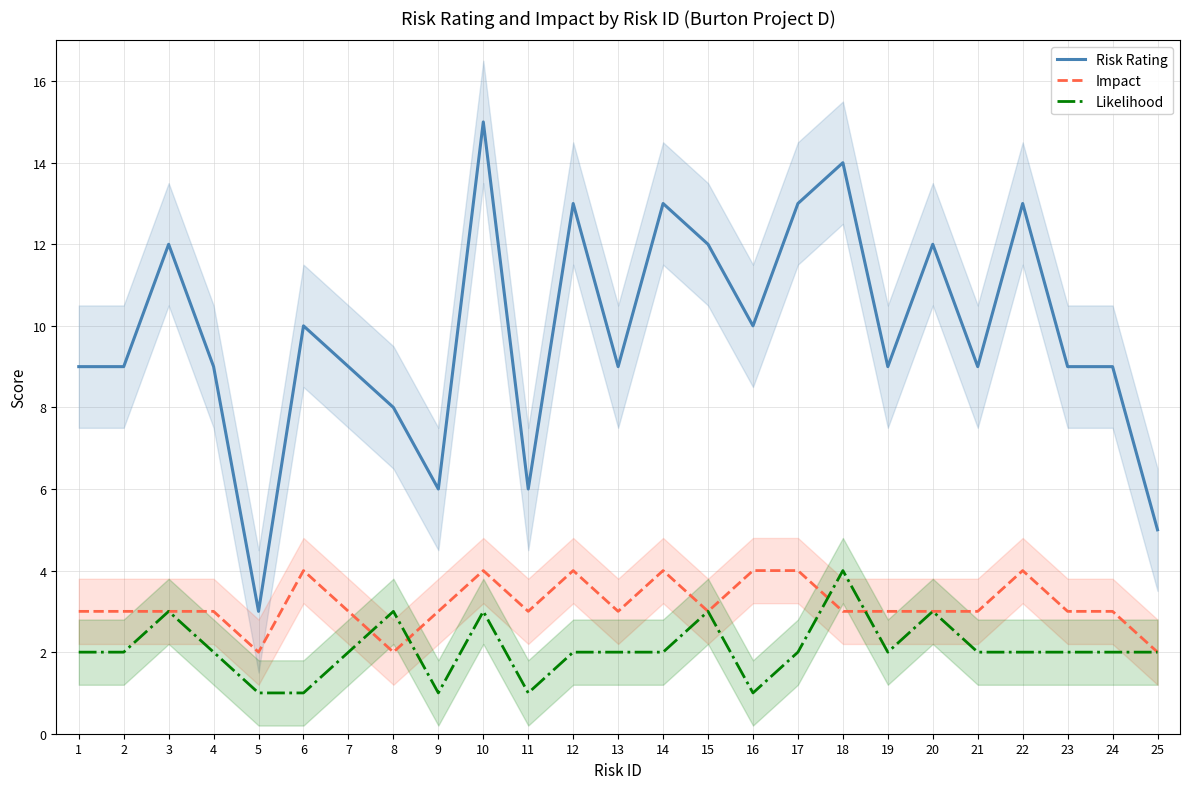

How many distinct data groups are displayed?

3